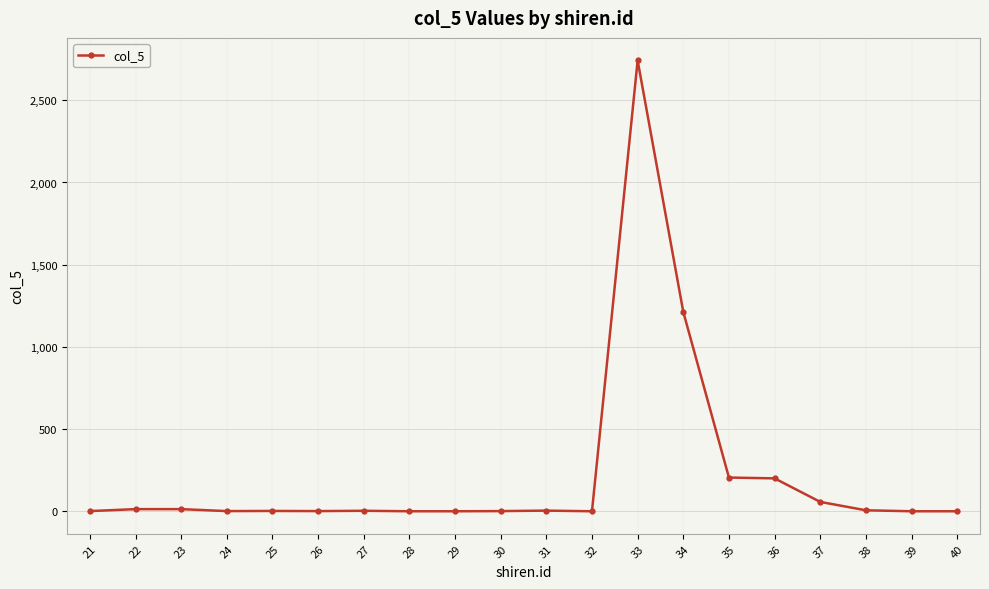

What is the difference between the second highest and second lowest values?

1212